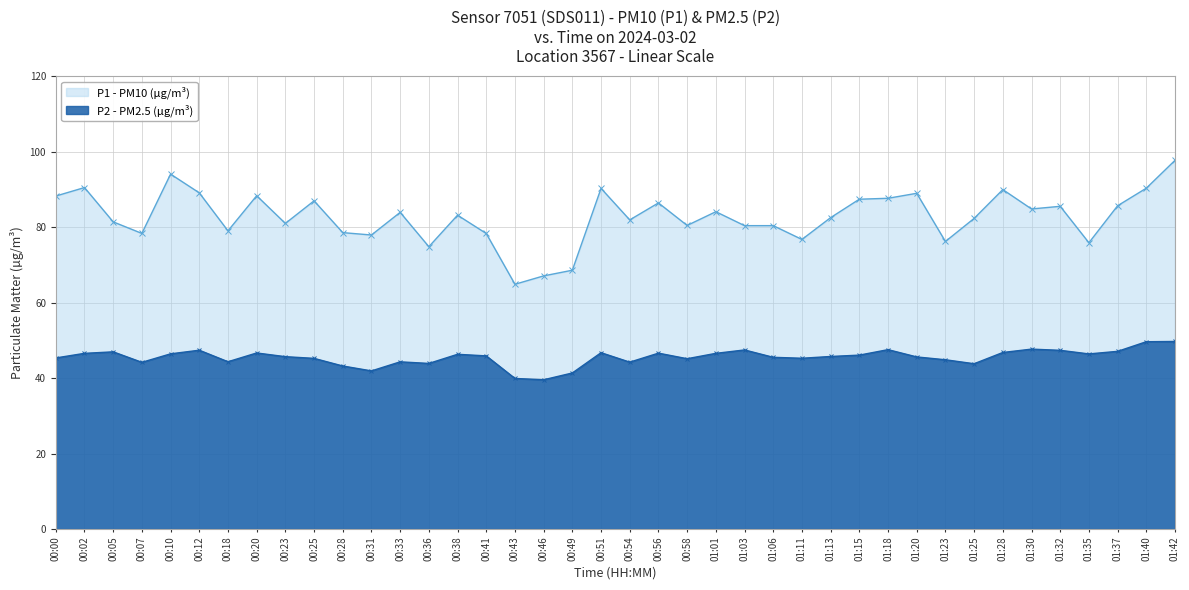

What is the total value across all series at 01:37?

132.7